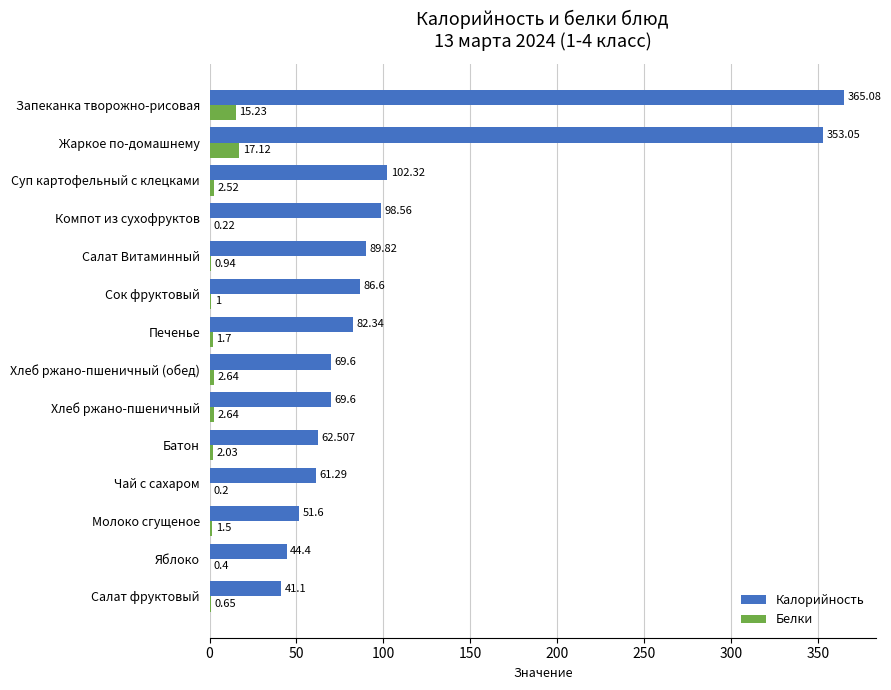

How many data points in Калорийность are above 82?

7